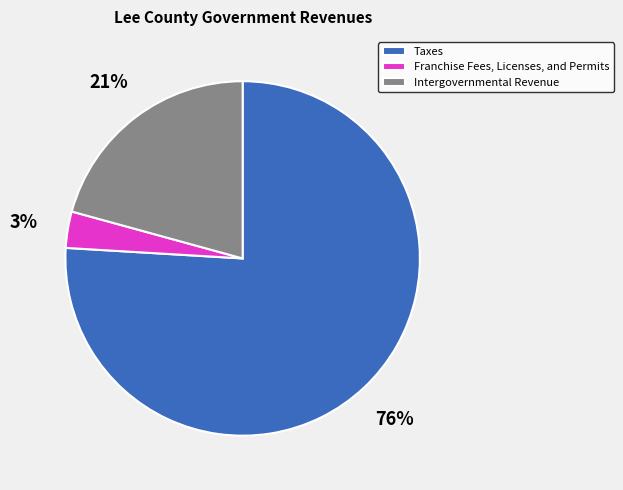

Is it true that Intergovernmental Revenue is 28% of the pie?

False